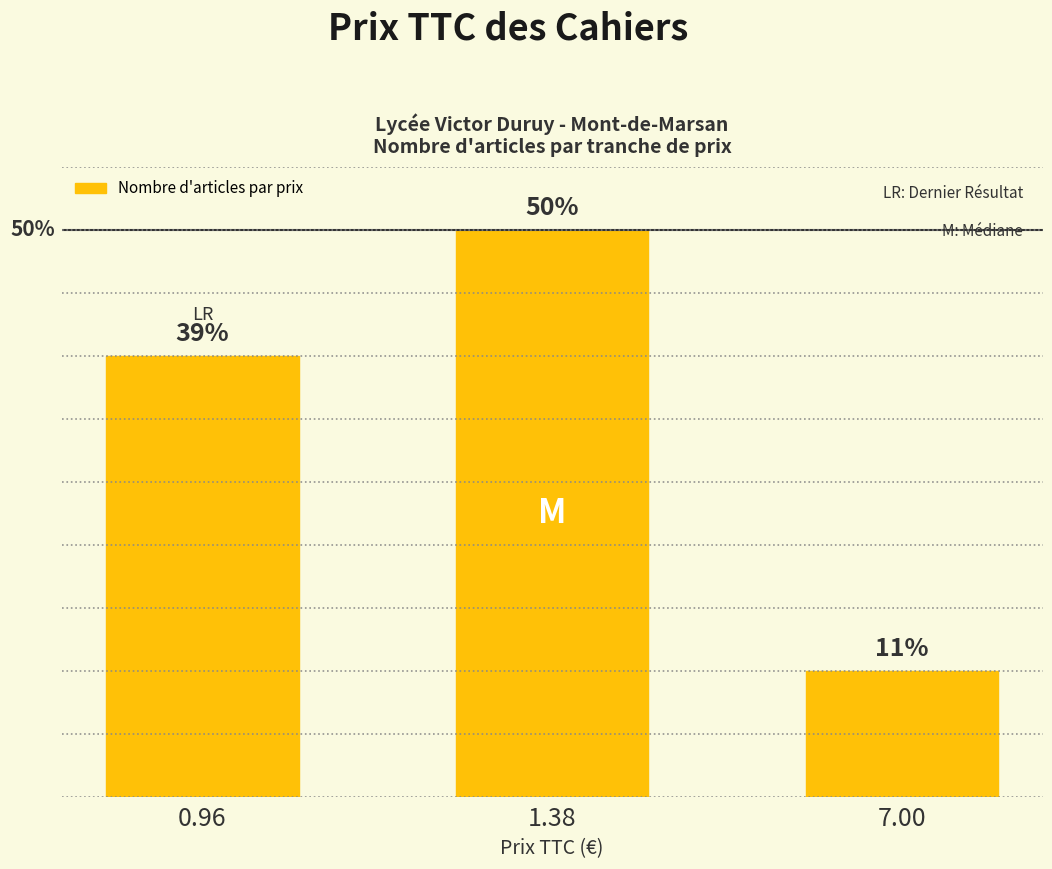

Are the bars horizontal?

No